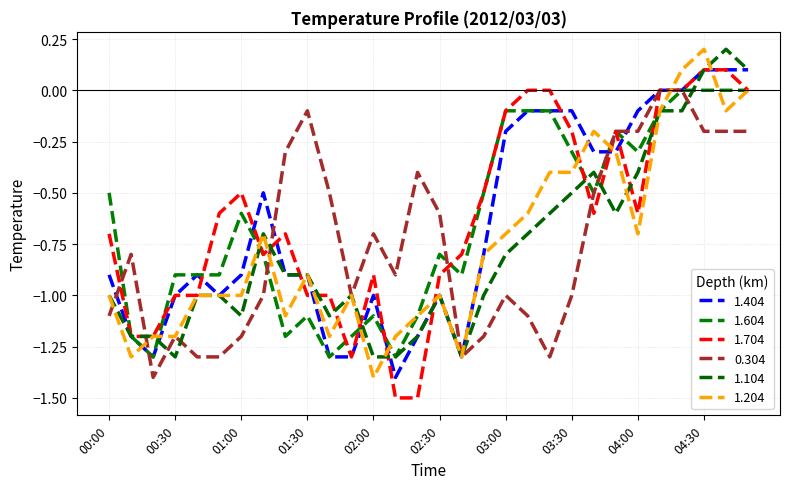

How many times do 1.204 and 1.404 cross each other?

7